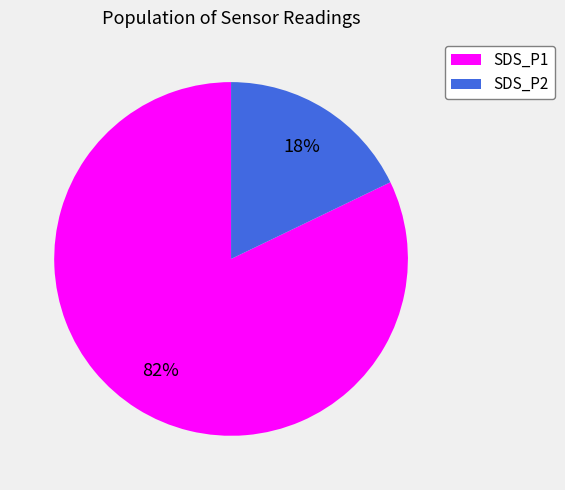

To the nearest percent, what is the difference between the largest and smallest slice percentages?

64%